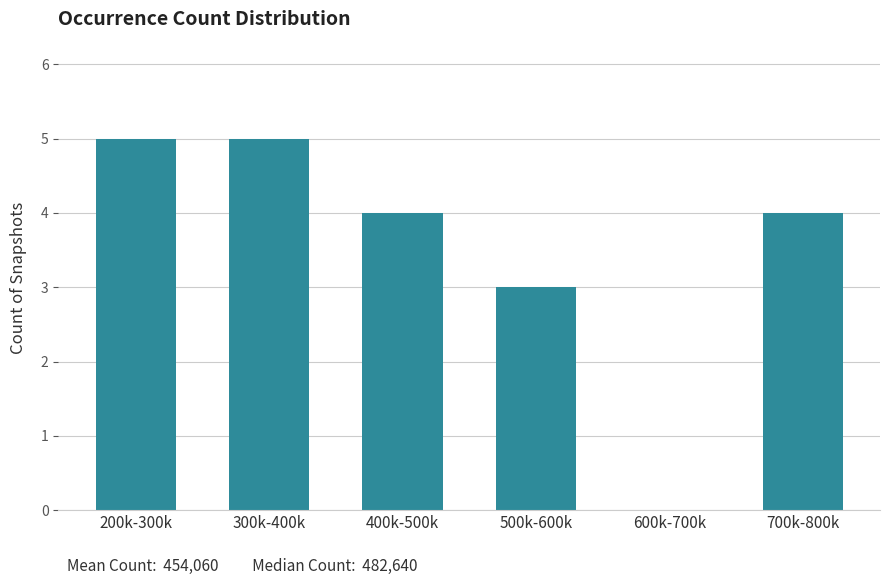

Reading left to right, transcribe all the data shown in this chart.

200k-300k=5	300k-400k=5	400k-500k=4	500k-600k=3	600k-700k=0	700k-800k=4